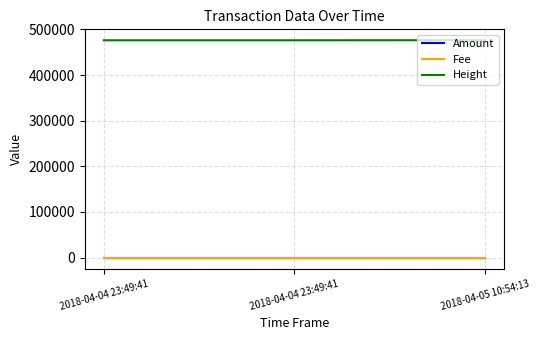

At which label is Amount closest to 1?

2018-04-04 23:49:41